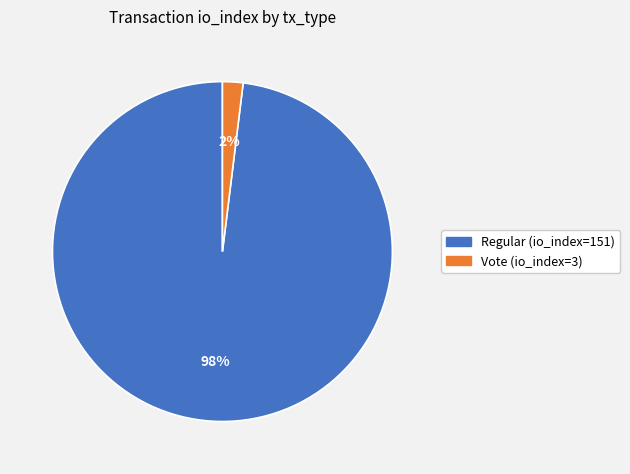

How many slices are in this pie chart?

2